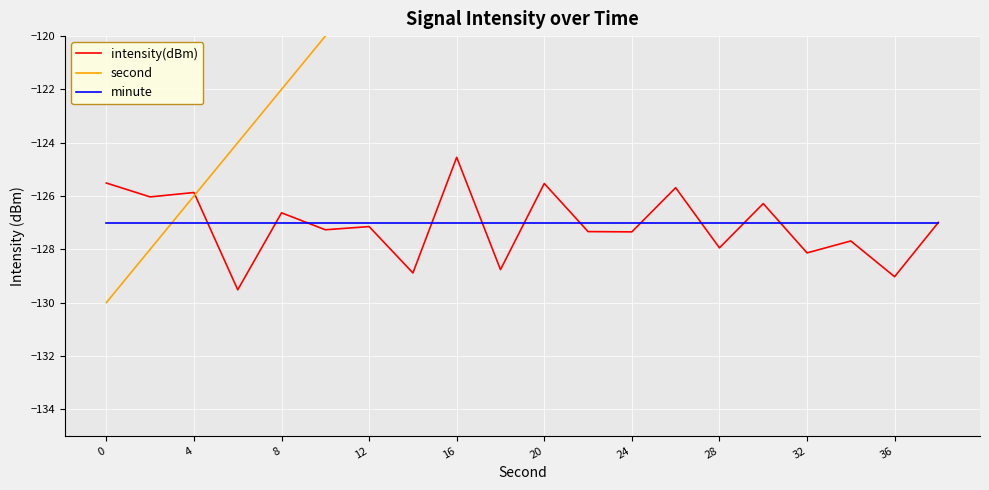

Is it true that minute equals -220.3 at 16?

False